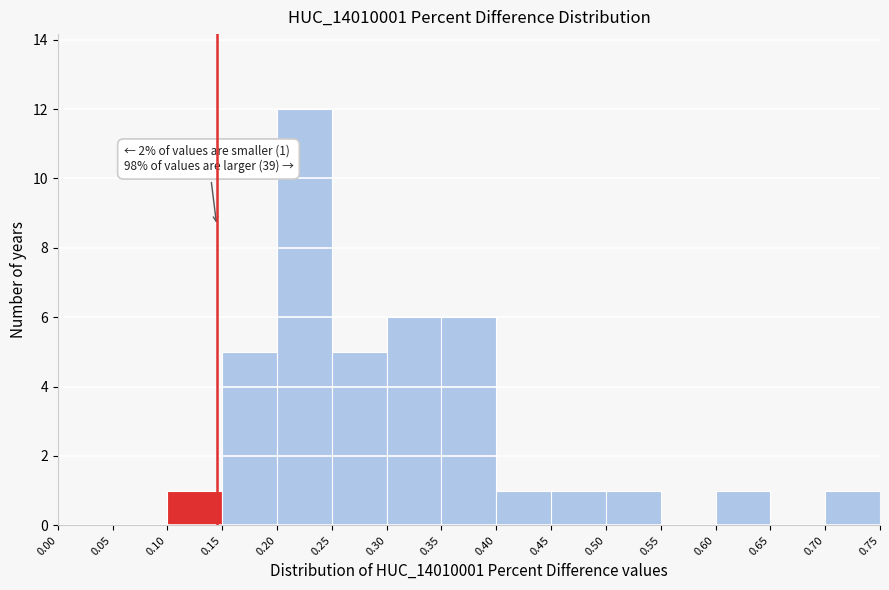

Which range on the x-axis has the tallest bar?

0.20 to 0.25